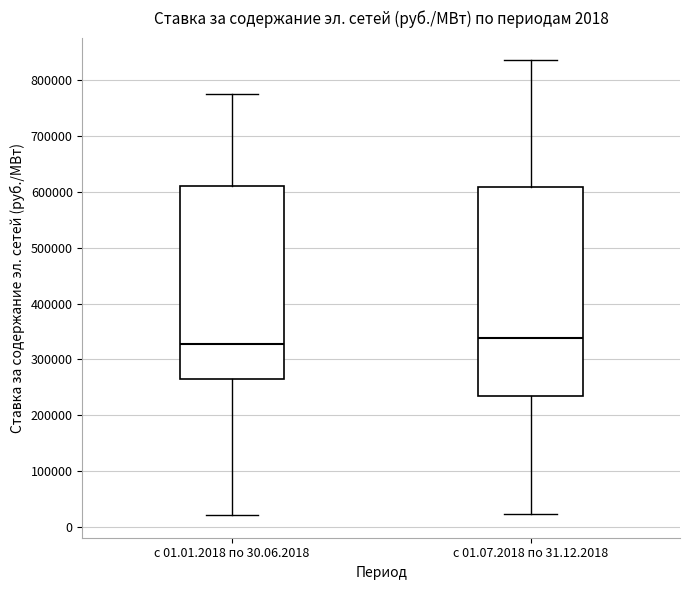

Which box's median line is the highest?

с 01.07.2018 по 31.12.2018